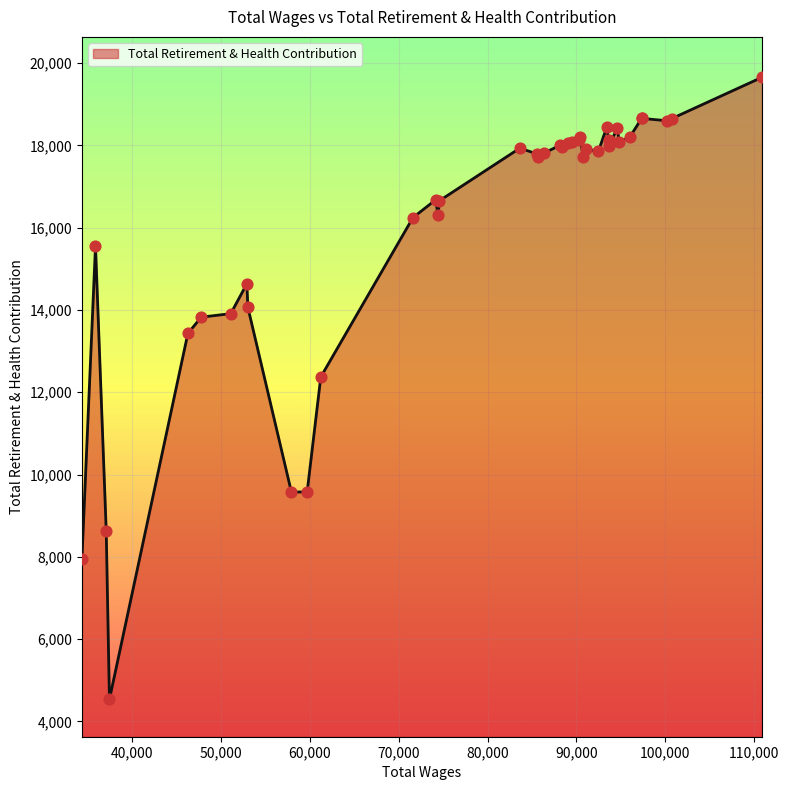

What is the greatest value displayed?

19656